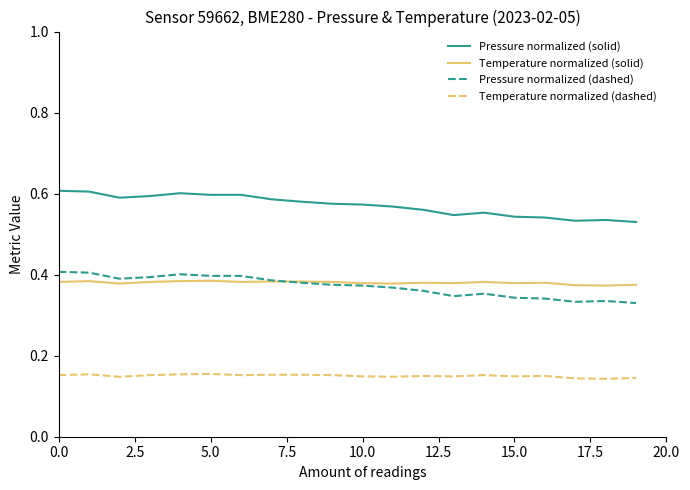

True or false: Temperature normalized (solid) and Temperature normalized (dashed) cross at least once.

False